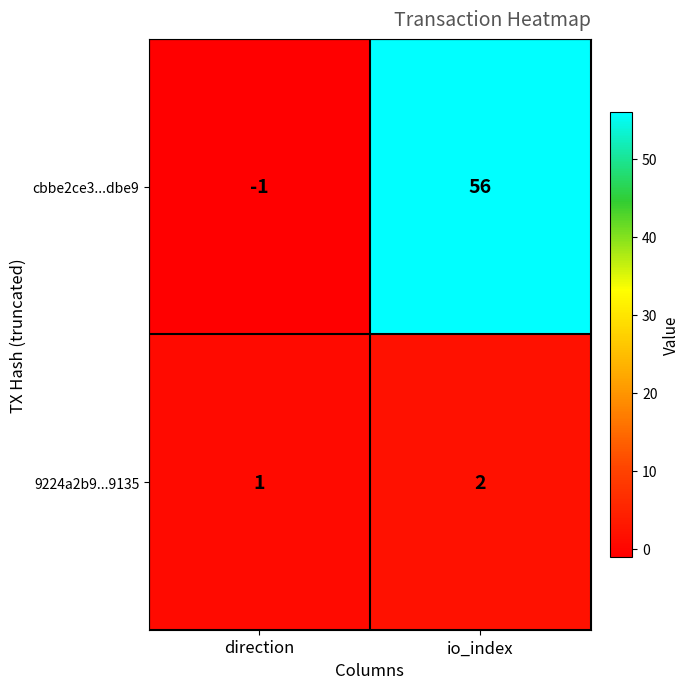

Is it true that 9224a2b9...9135 equals 2 at io_index?

True